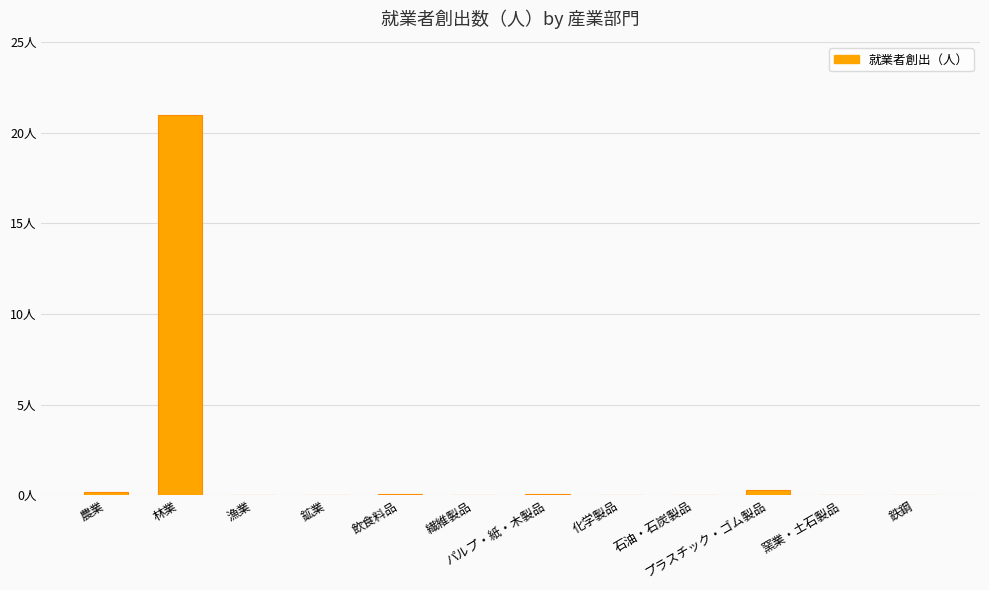

Are the bars horizontal?

No